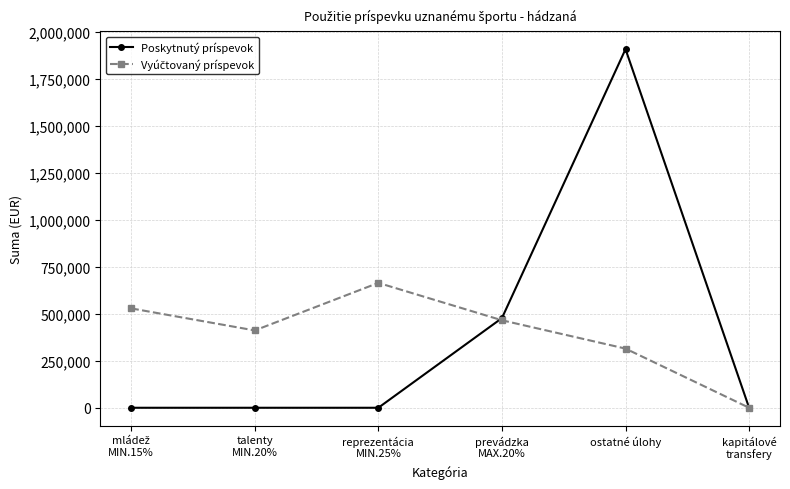

Which series has the widest spread of values?

Poskytnutý príspevok